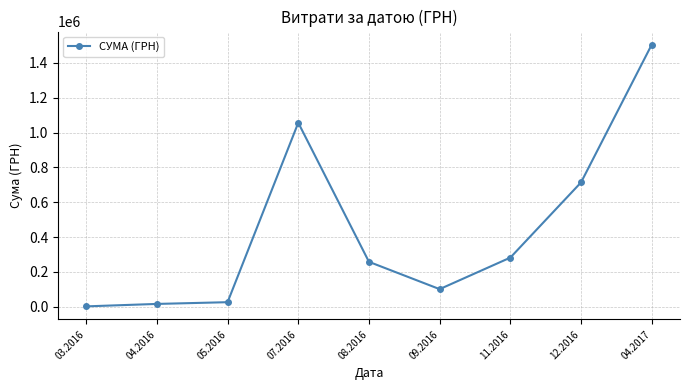

Does the chart have visible grid lines?

Yes